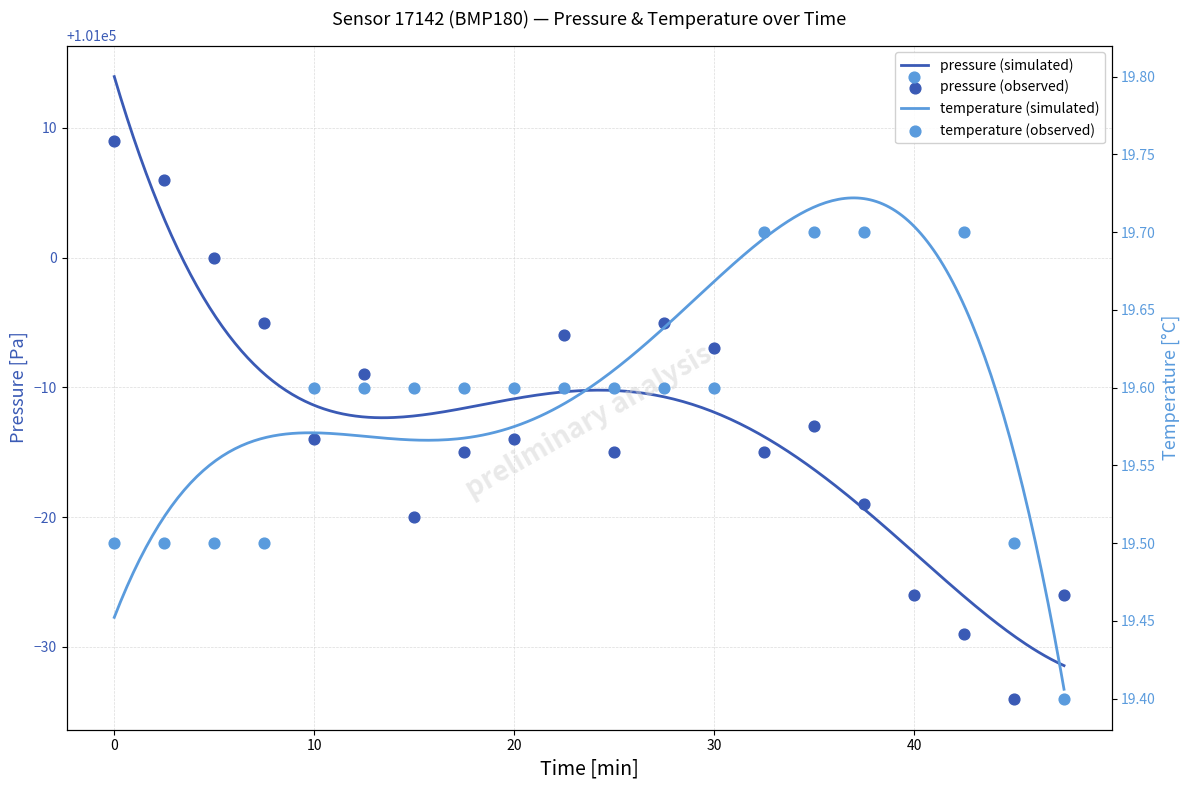

At how many categories does at least one series exceed 71700?

20